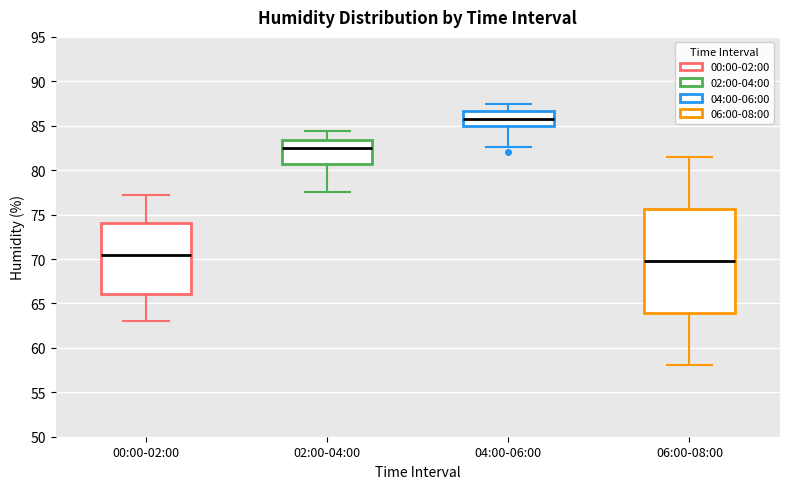

Where is the upper edge of the box for 04:00-06:00 on the y-axis? The values are not printed on the chart, so give them approximately, as read against the axis.

86.5